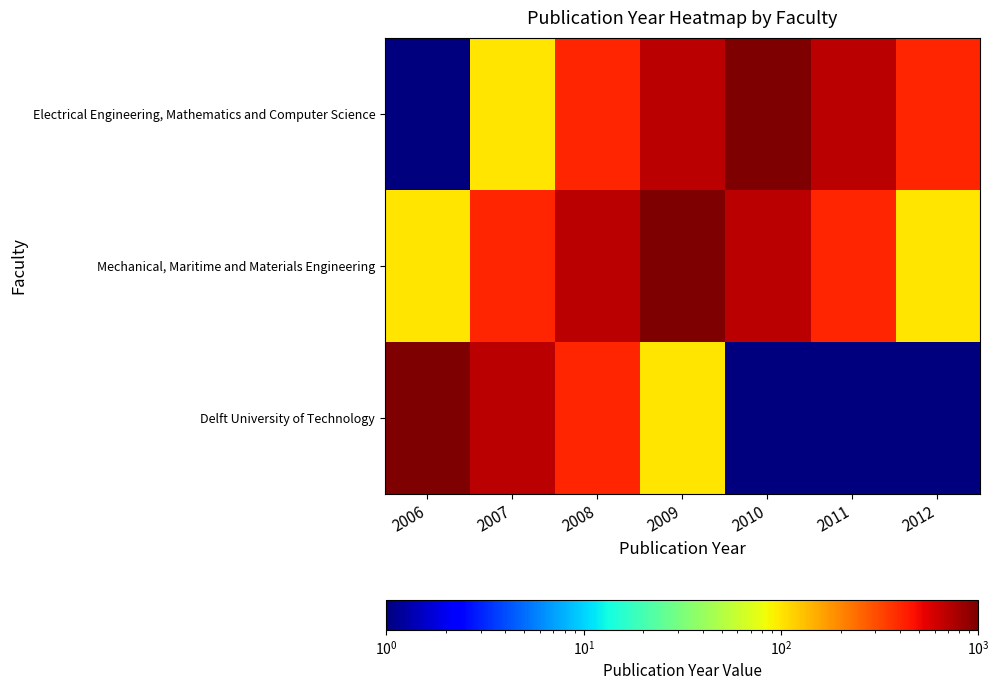

Reading left to right, what are all the values shown in this chart?

Electrical Engineering, Mathematics and Computer Science: 2006=1	2007=100	2008=400	2009=700	2010=1000	2011=700	2012=400
Mechanical, Maritime and Materials Engineering: 2006=100	2007=400	2008=700	2009=1000	2010=700	2011=400	2012=100
Delft University of Technology: 2006=1000	2007=700	2008=400	2009=100	2010=1	2011=1	2012=1